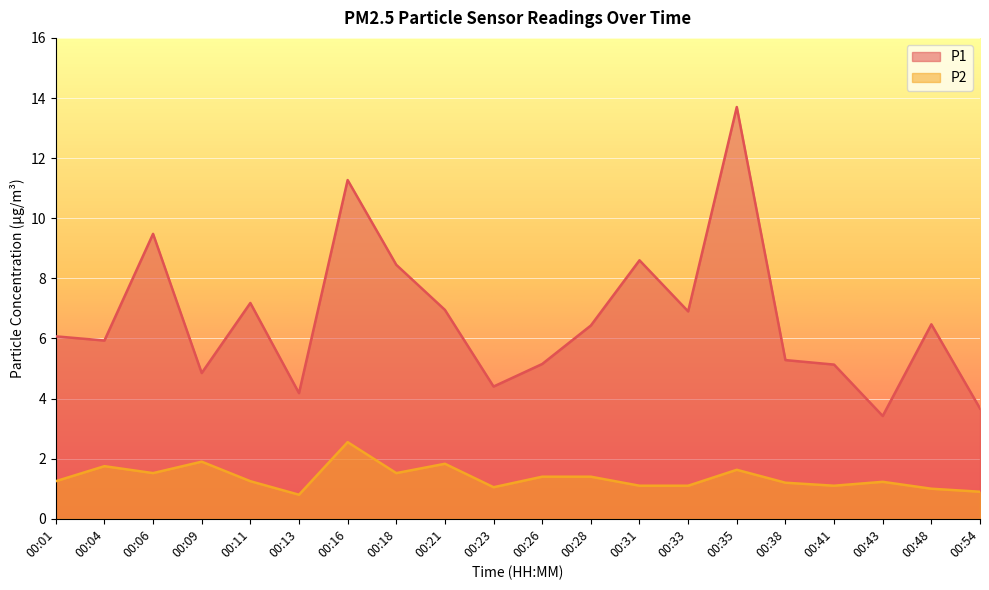

What are all the series names shown in the legend?

P1, P2